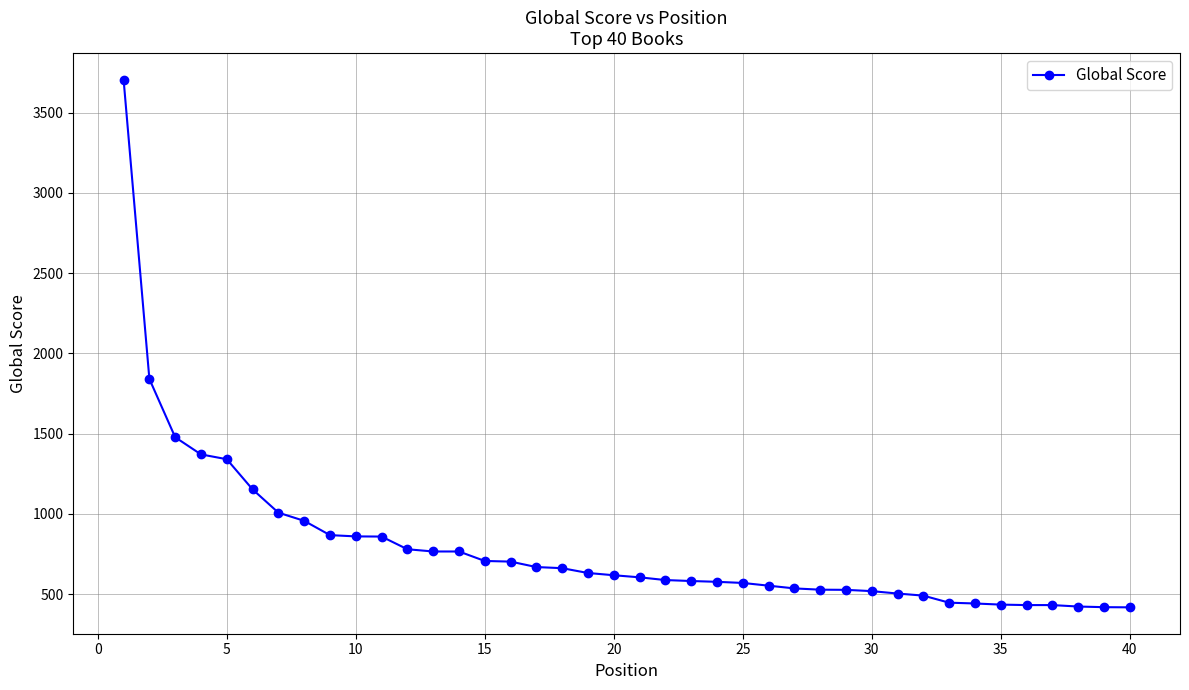

What is the maximum value shown in the chart?

3707